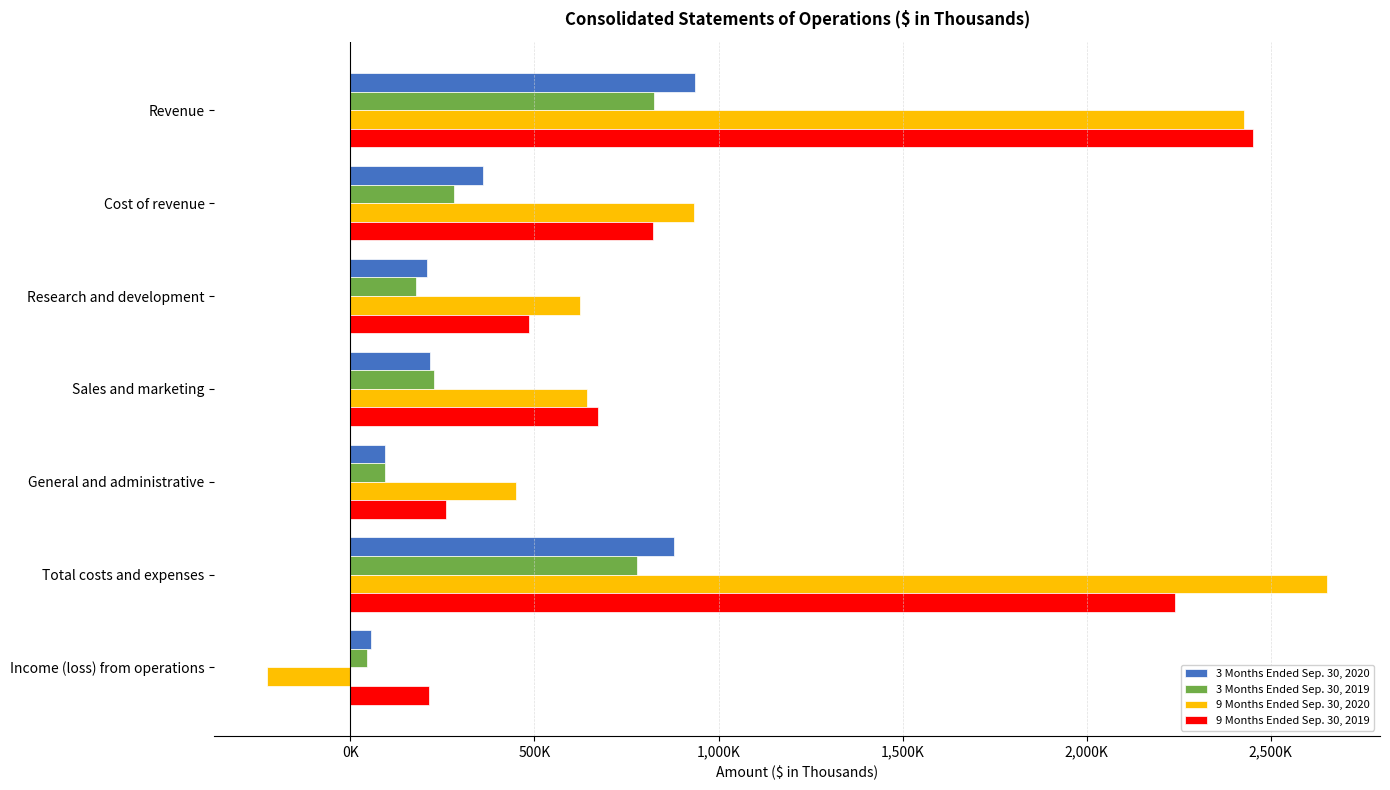

What are all the series names shown in the legend?

3 Months Ended Sep. 30, 2020, 3 Months Ended Sep. 30, 2019, 9 Months Ended Sep. 30, 2020, 9 Months Ended Sep. 30, 2019